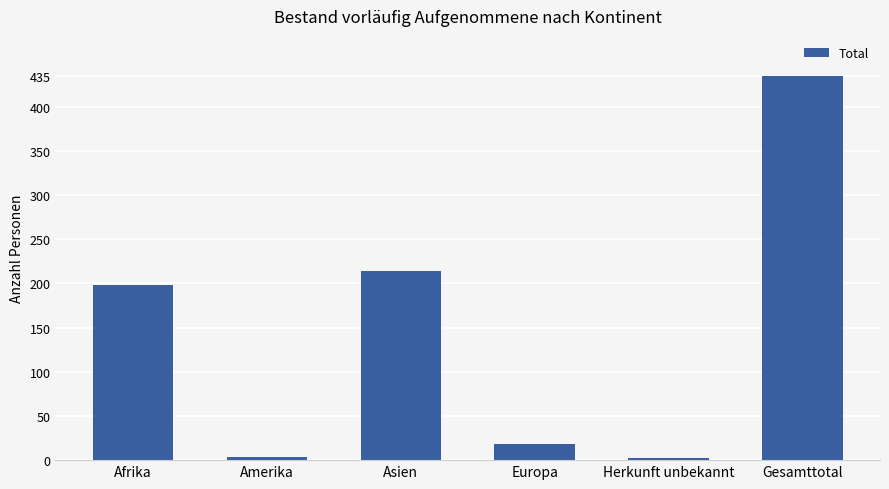

Which category has the highest value across all series?

Gesamttotal